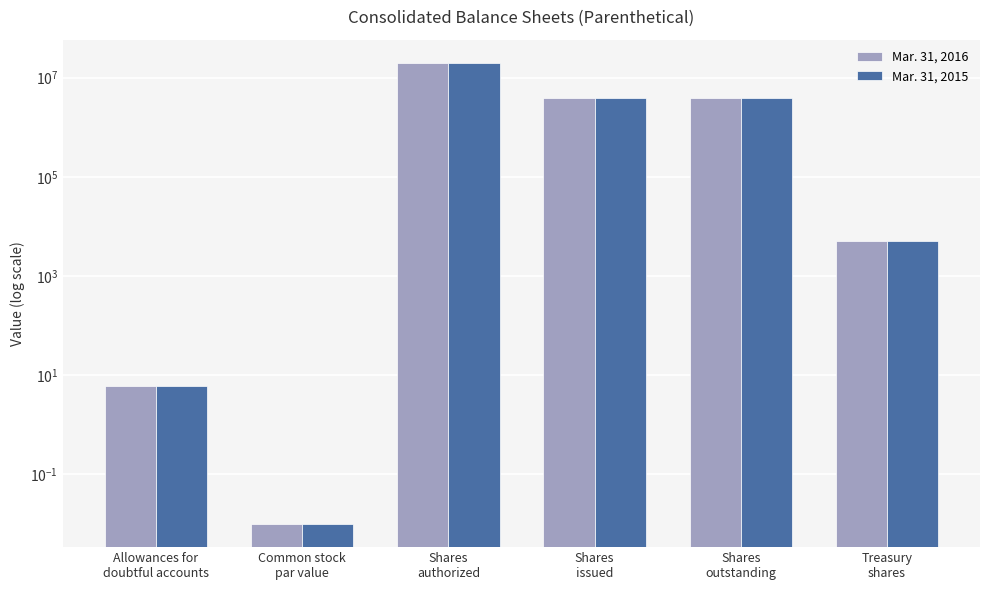

Reading left to right, extract all data points from this chart.

Mar. 31, 2016: 6.0	0.0	20000000.0	3801874.0	3801874.0	5049.0
Mar. 31, 2015: 6.0	0.0	20000000.0	3801874.0	3801874.0	5049.0